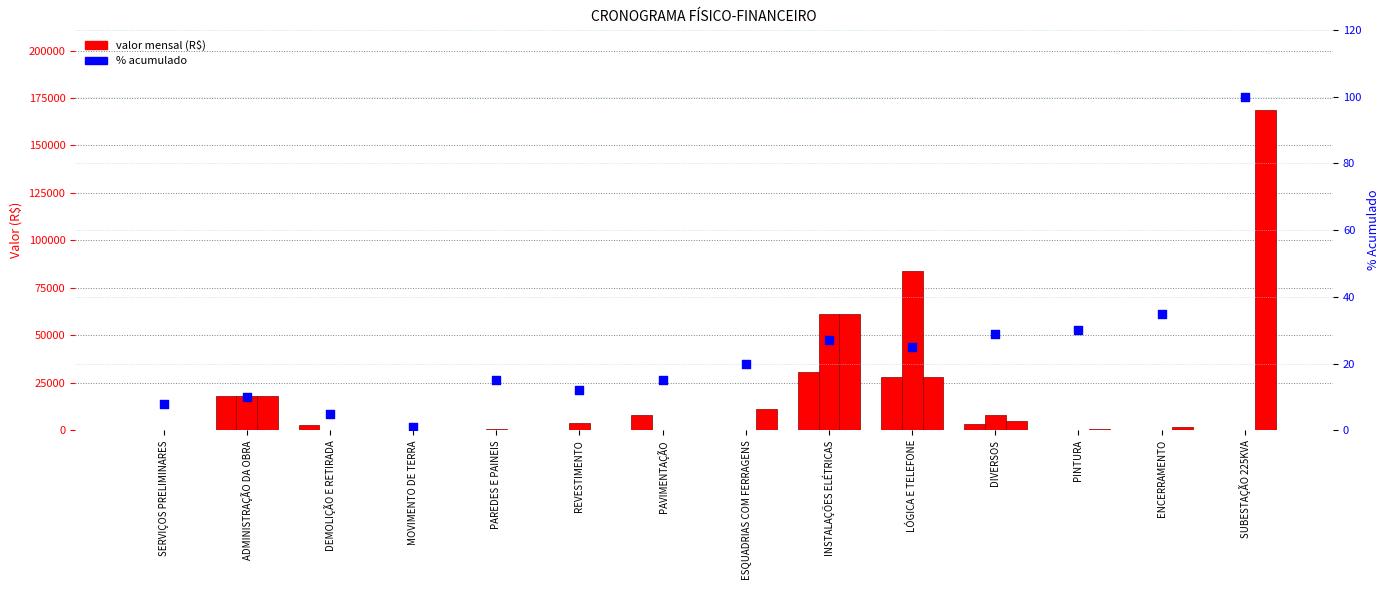

At how many categories does at least one series exceed 157361?

1